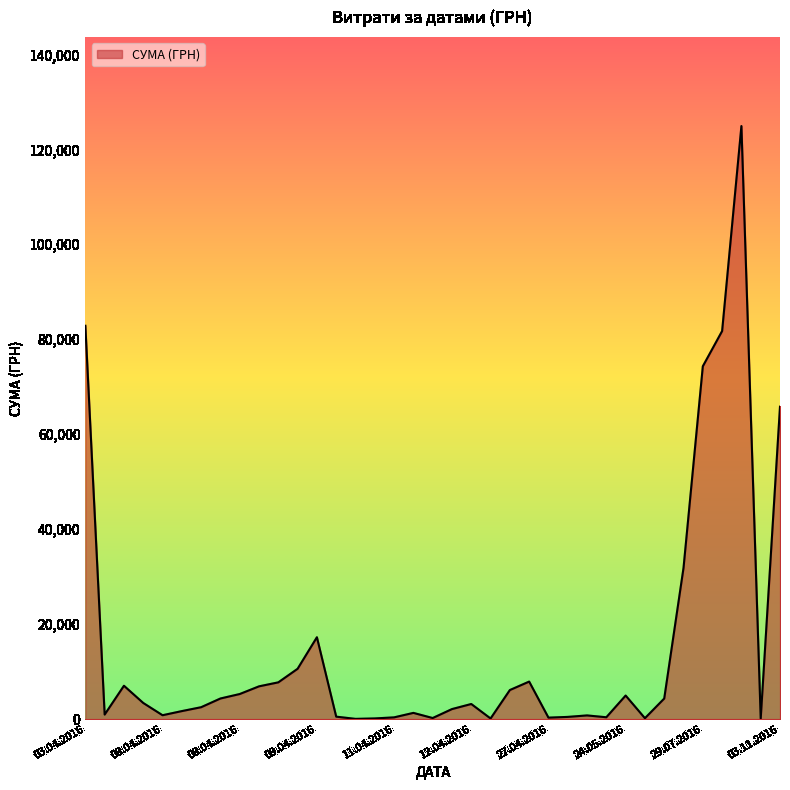

Does the chart have visible grid lines?

No